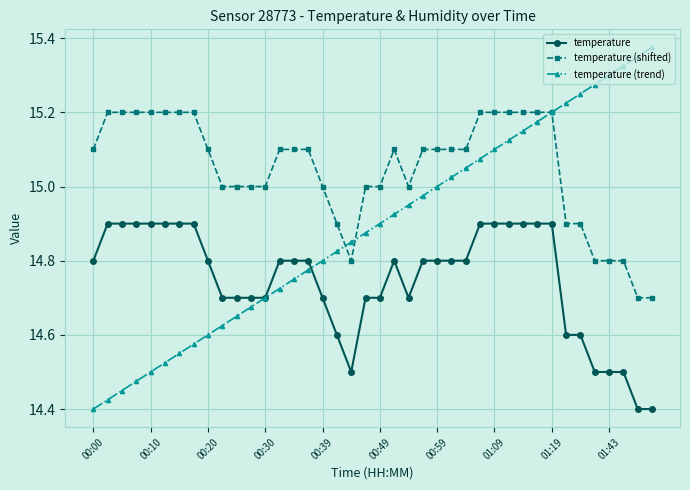

What is the difference between the maximum and minimum values in the temperature series?

0.5